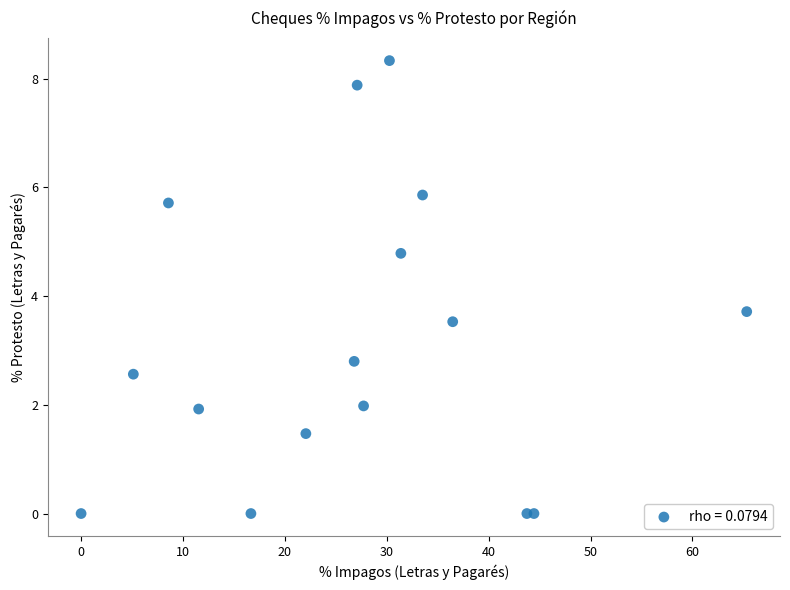

What Y value in the scatter plot is closest to 4?

3.7